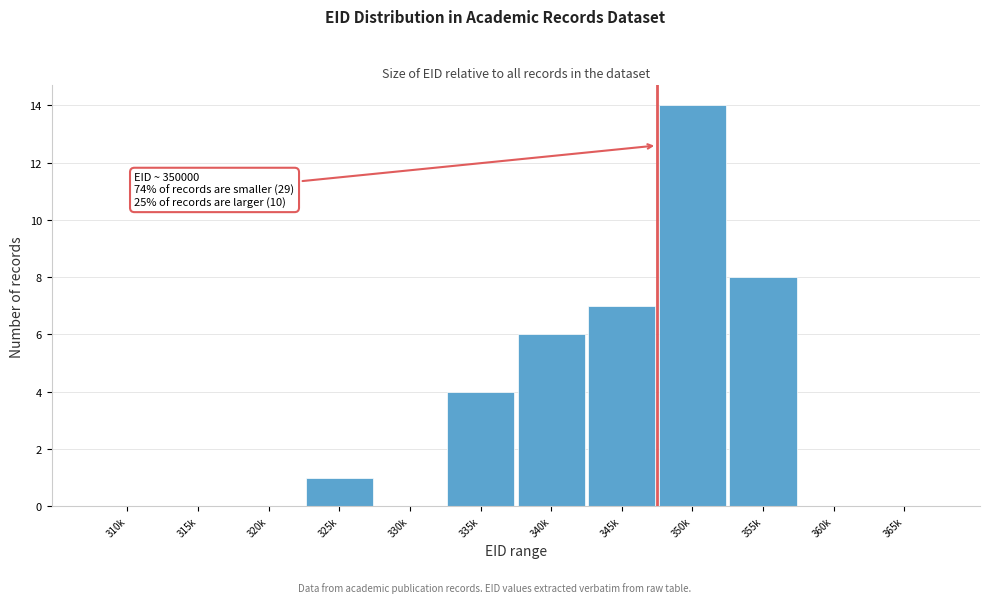

Reading left to right, what are all the values shown in this chart?

310k=0	315k=0	320k=0	325k=1	330k=0	335k=4	340k=6	345k=7	350k=14	355k=8	360k=0	365k=0